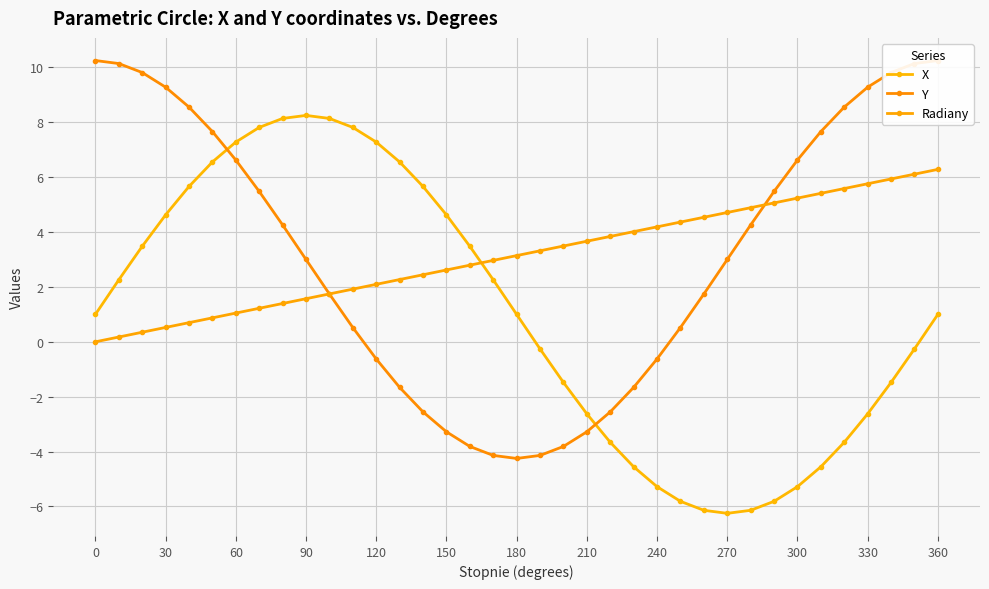

The X series shows 2.6 at 390. True or false?

False